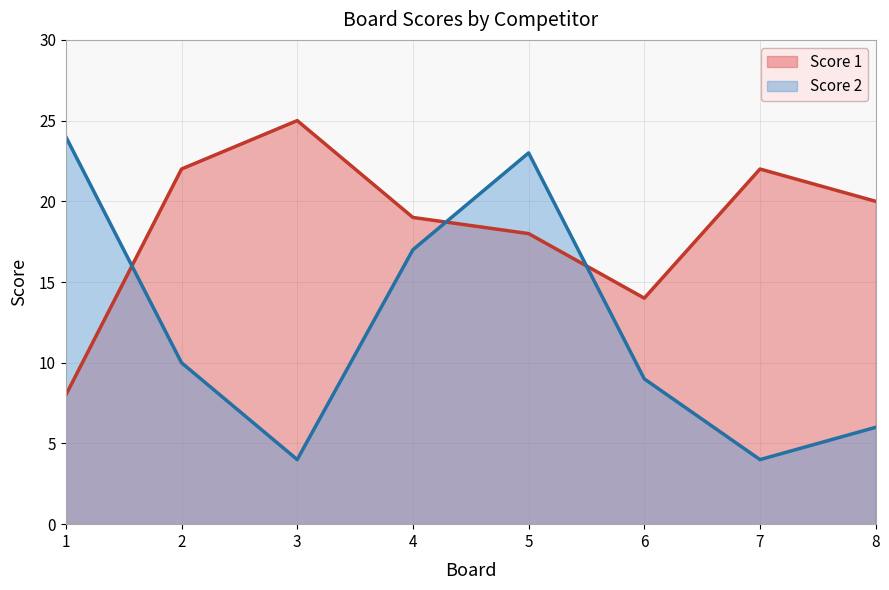

What value does the Score 2 series have at 8?

6